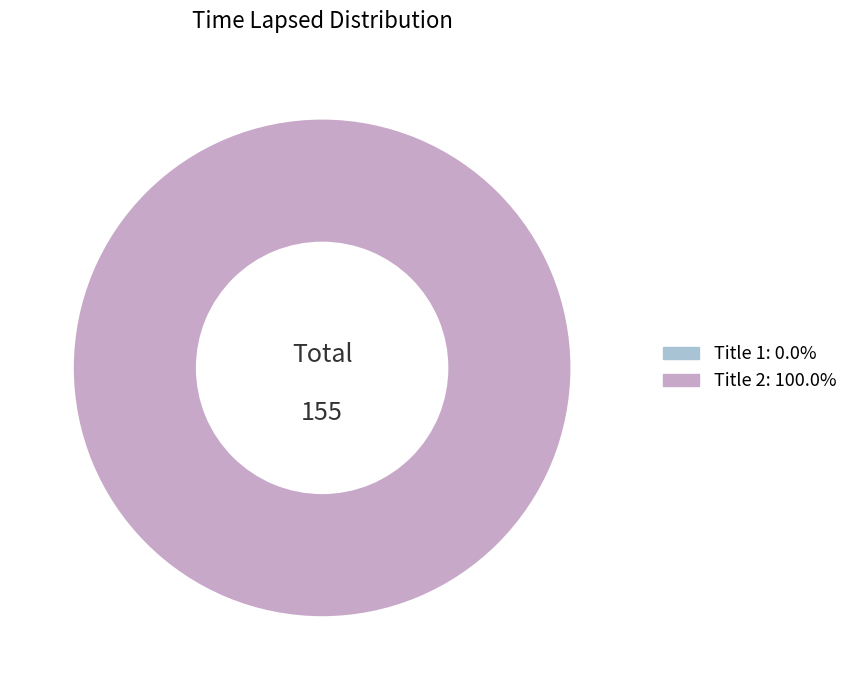

The 2 slice represents 94% of the pie. True or false?

False